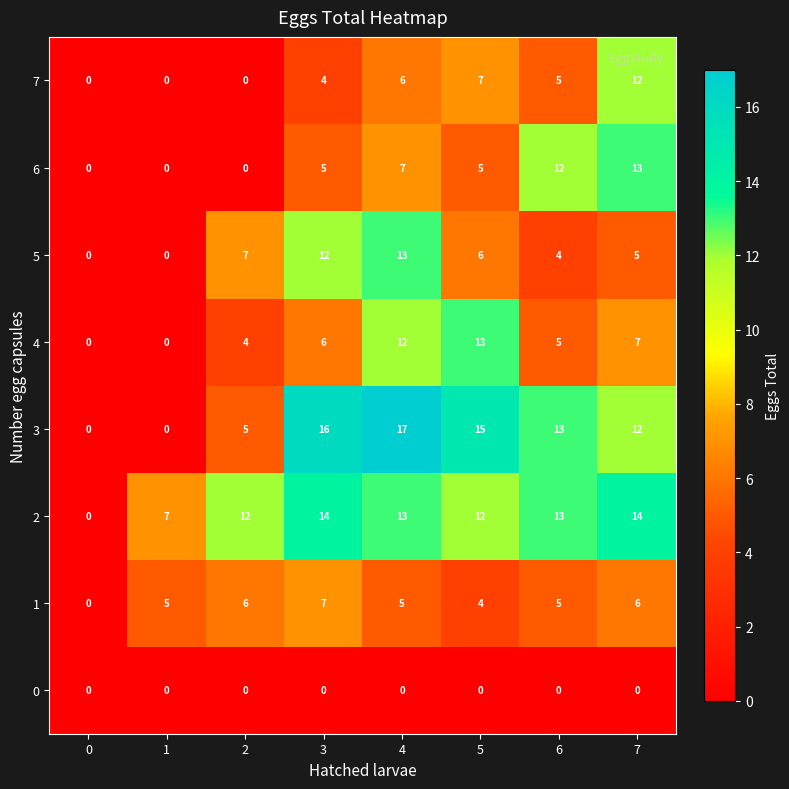

At how many categories does at least one series exceed 5?

7